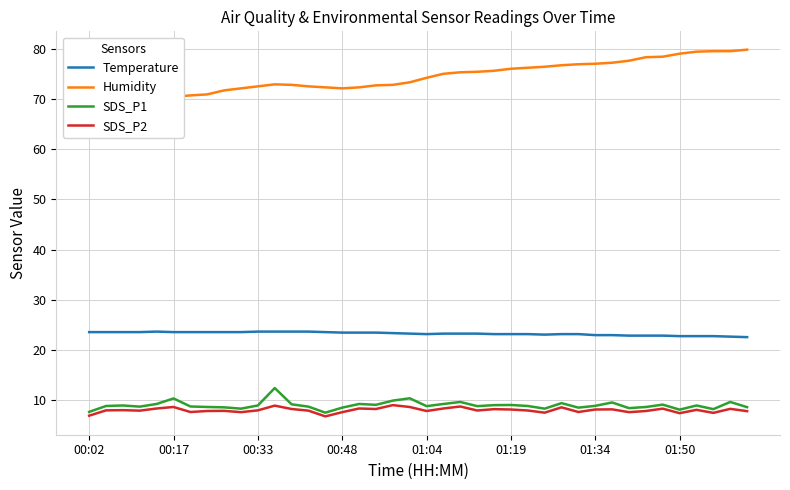

Read the SDS_P2 value at 38.

8.3